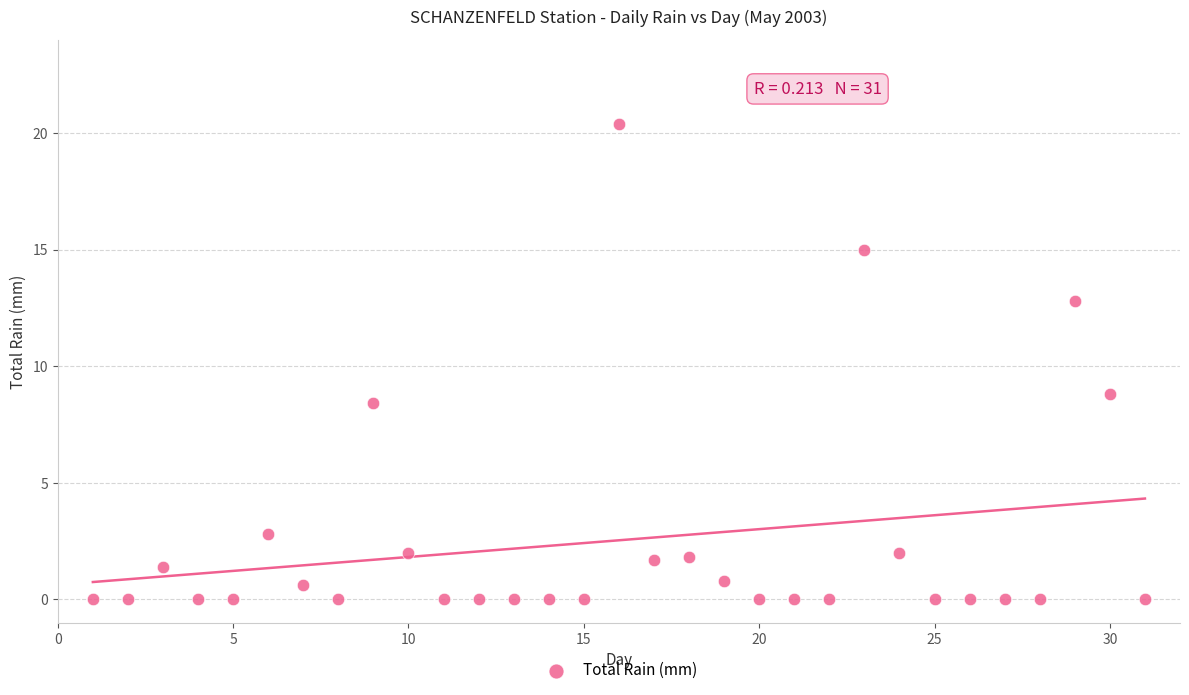

What is the range of Y values (max minus min)?

20.4